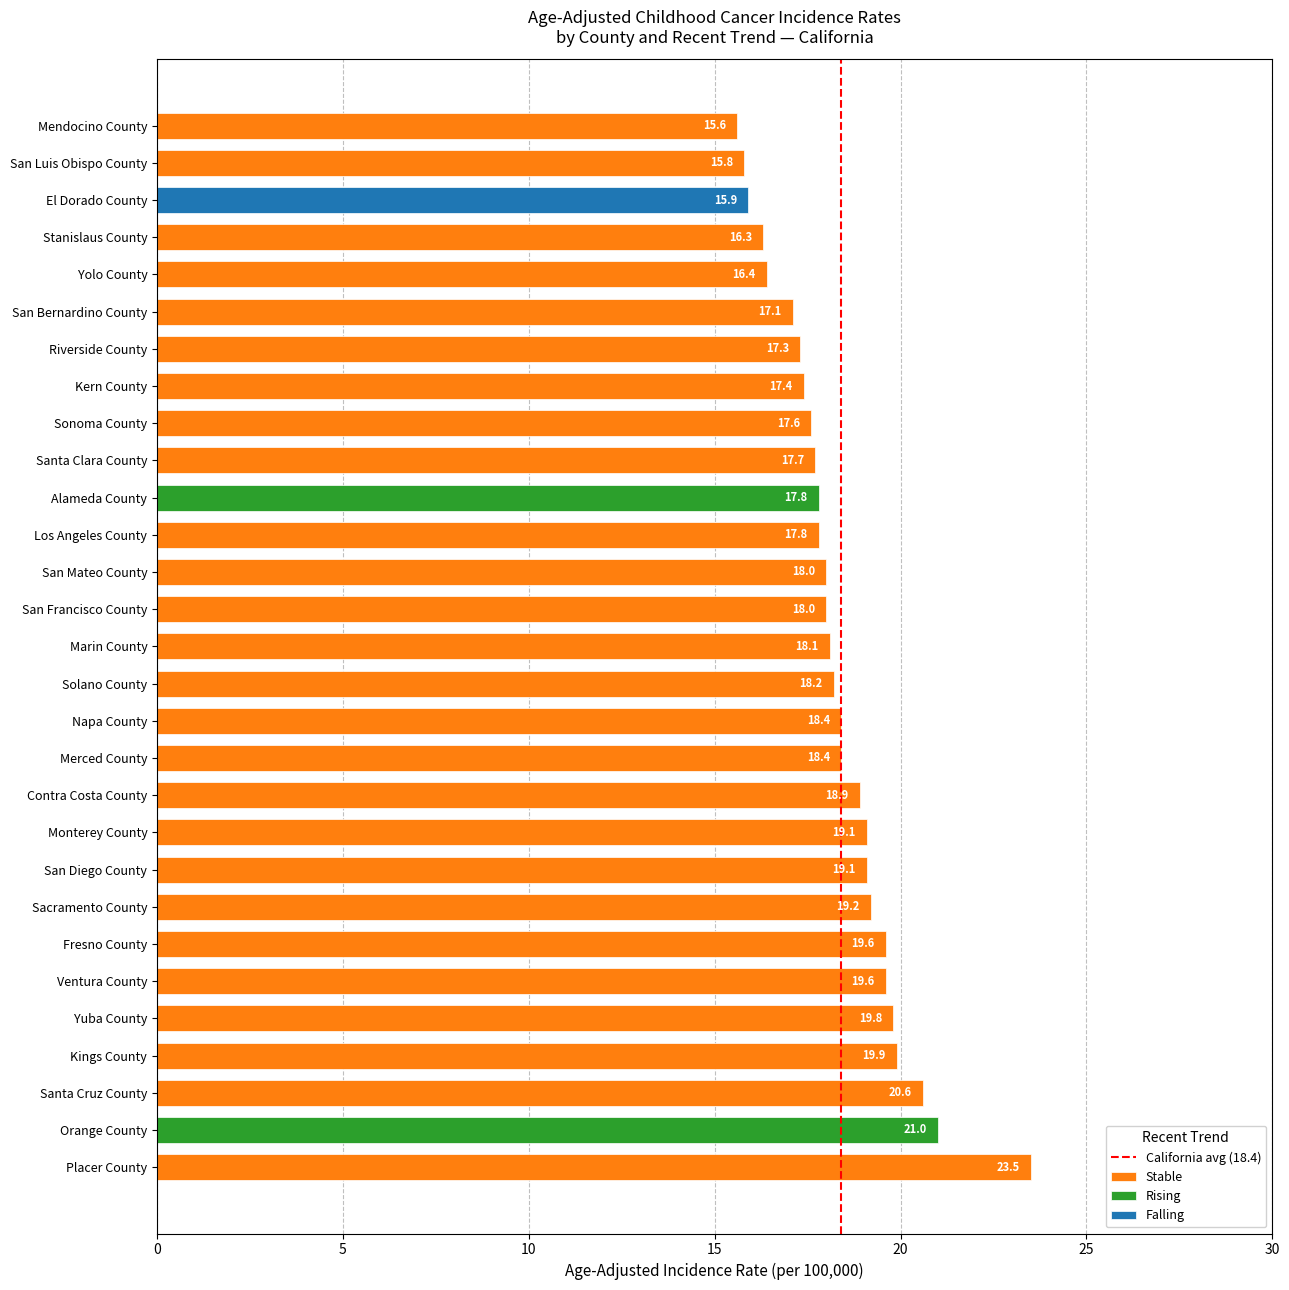

Are the bars grouped side by side (vs. stacked)?

No